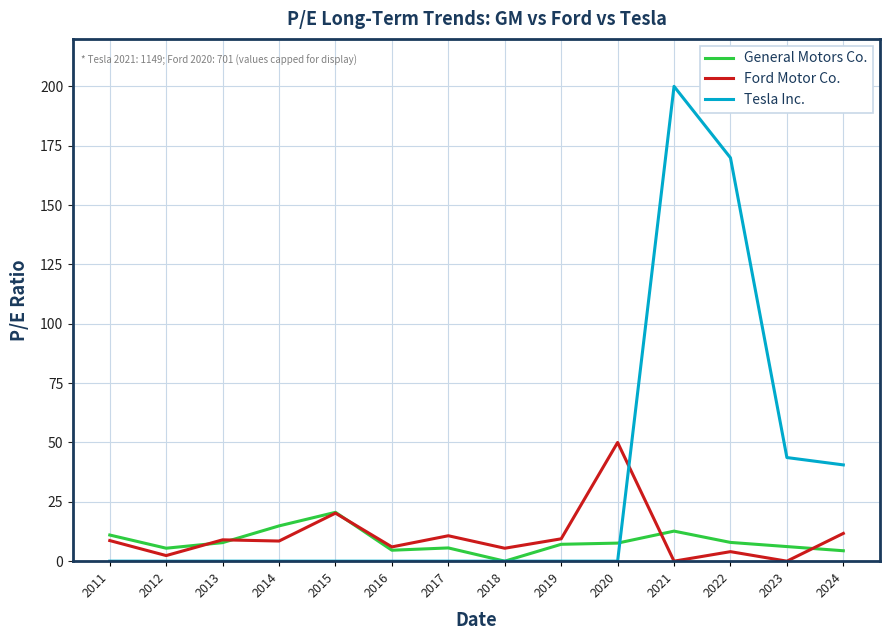

What is the total value across all series at 2019?

16.5